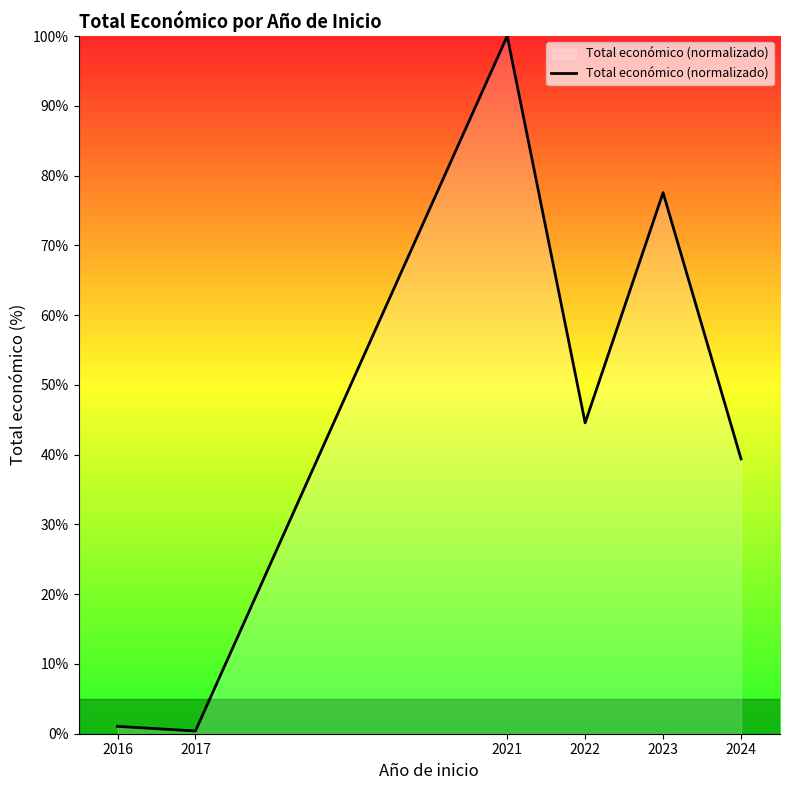

Is it true that the value at 2023 is 77.6?

True